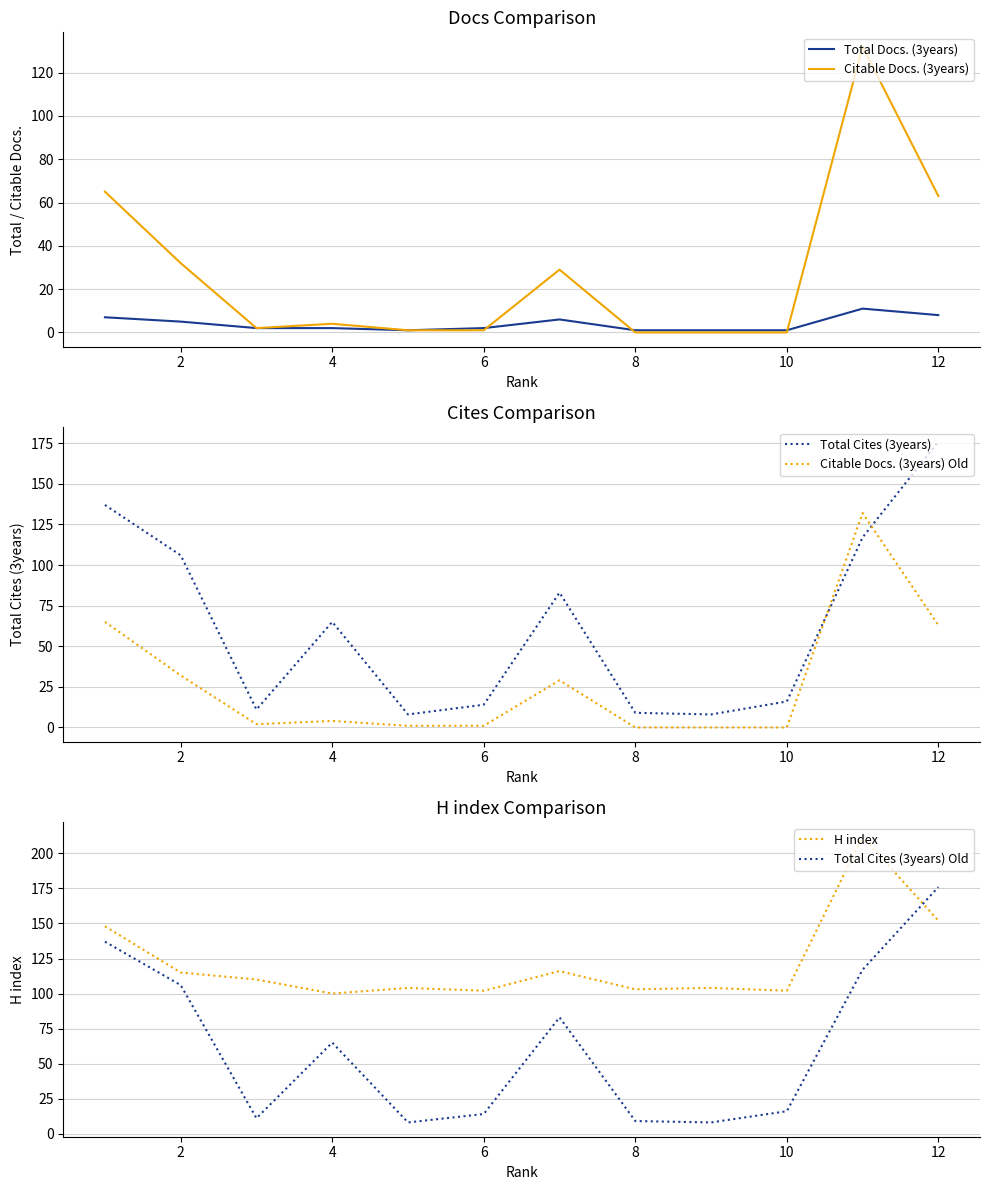

True or false: Total Docs. (3years) has a value of 8 at 12.

True